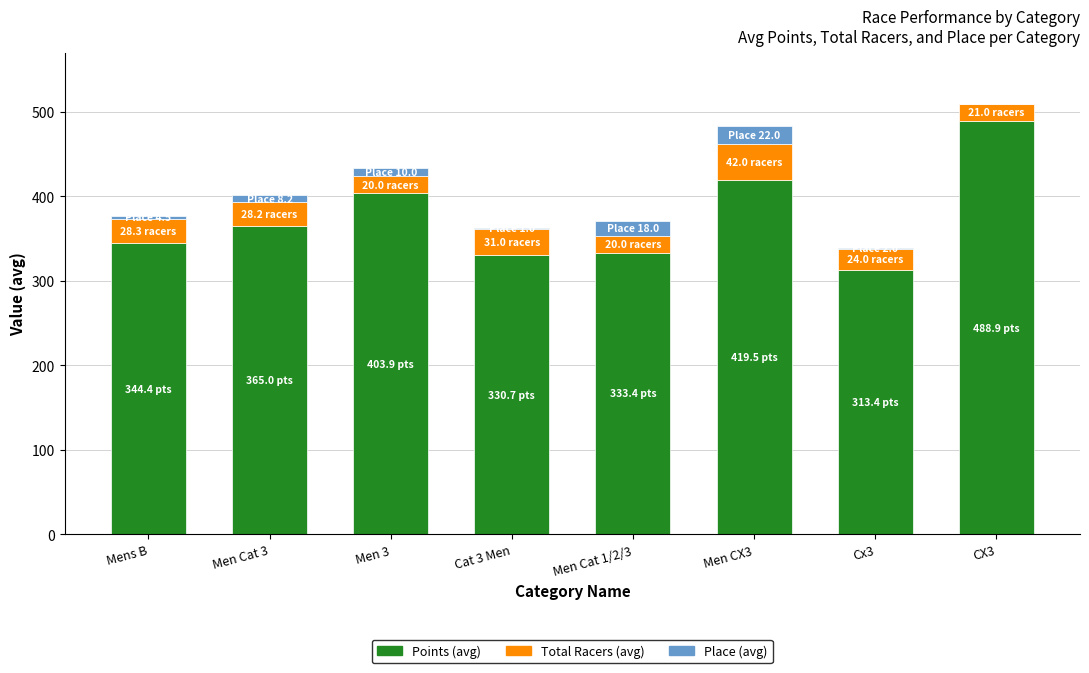

What is the total value across all series at CX3?

509.9